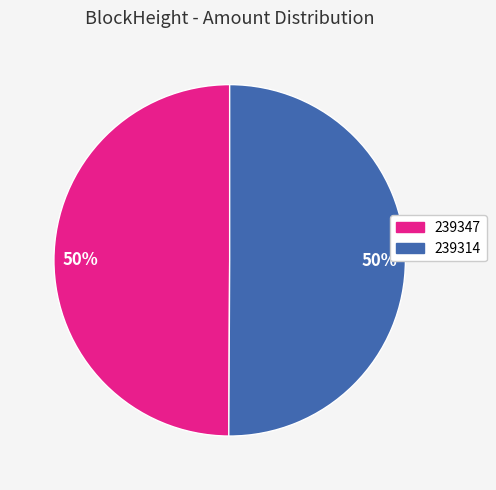

To the nearest percent, what is the average slice percentage?

50%